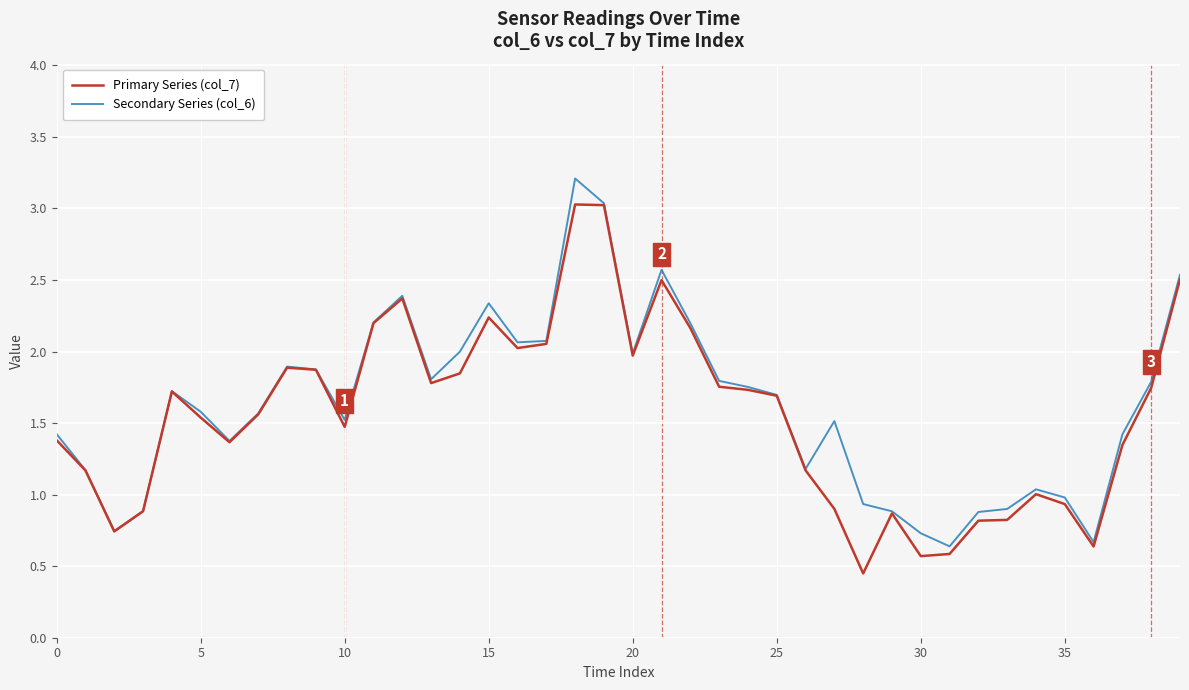

What is the greatest value displayed?

3.2